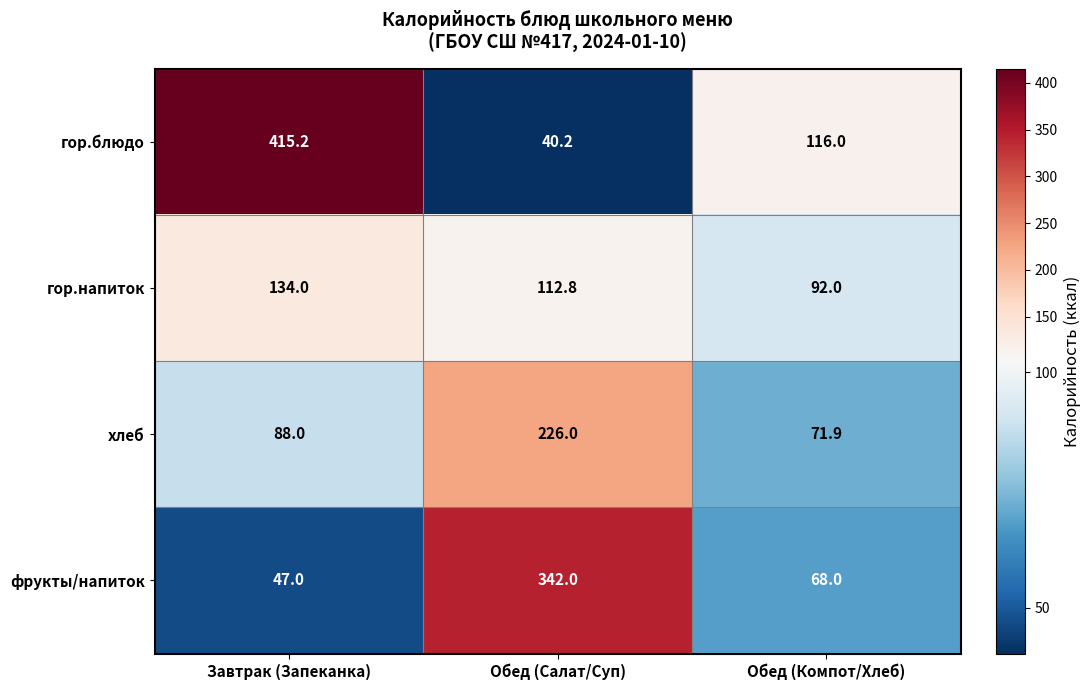

Which series changed the most between Обед (Салат/Суп) and Обед (Компот/Хлеб)?

фрукты/напиток